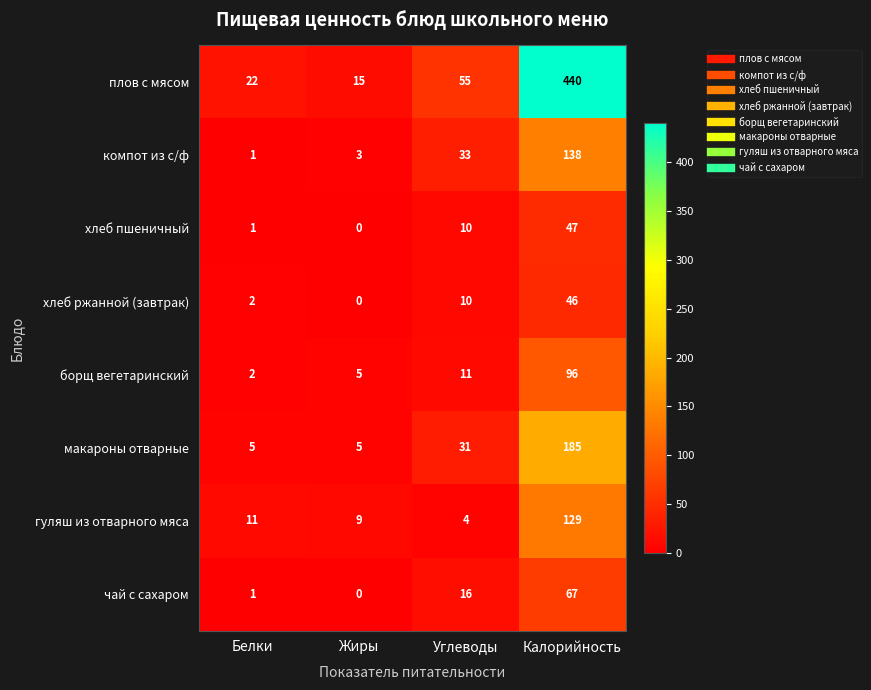

What is the sum of the чай с сахаром values at Белки and Калорийность?

68